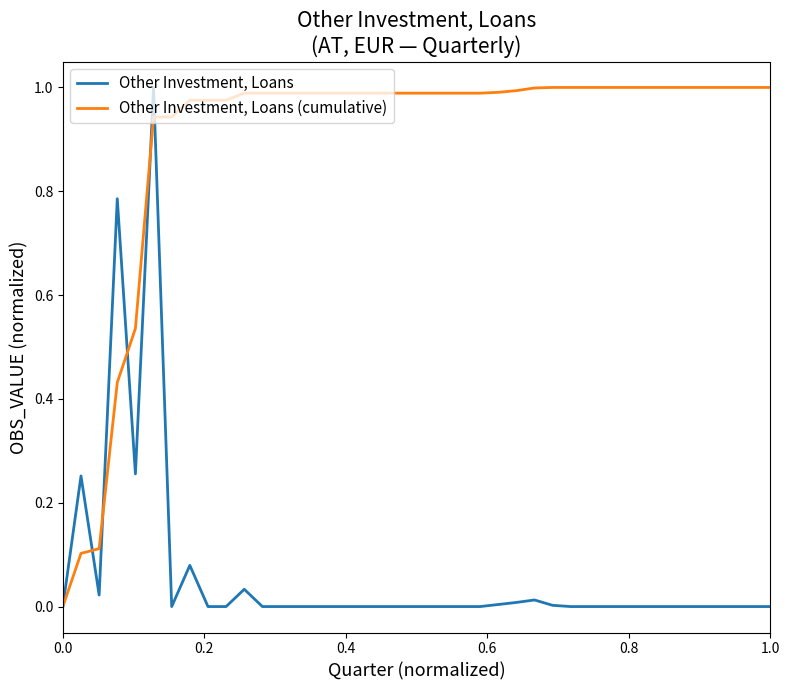

Which series has the largest total across all categories?

Other Investment, Loans (cumulative)